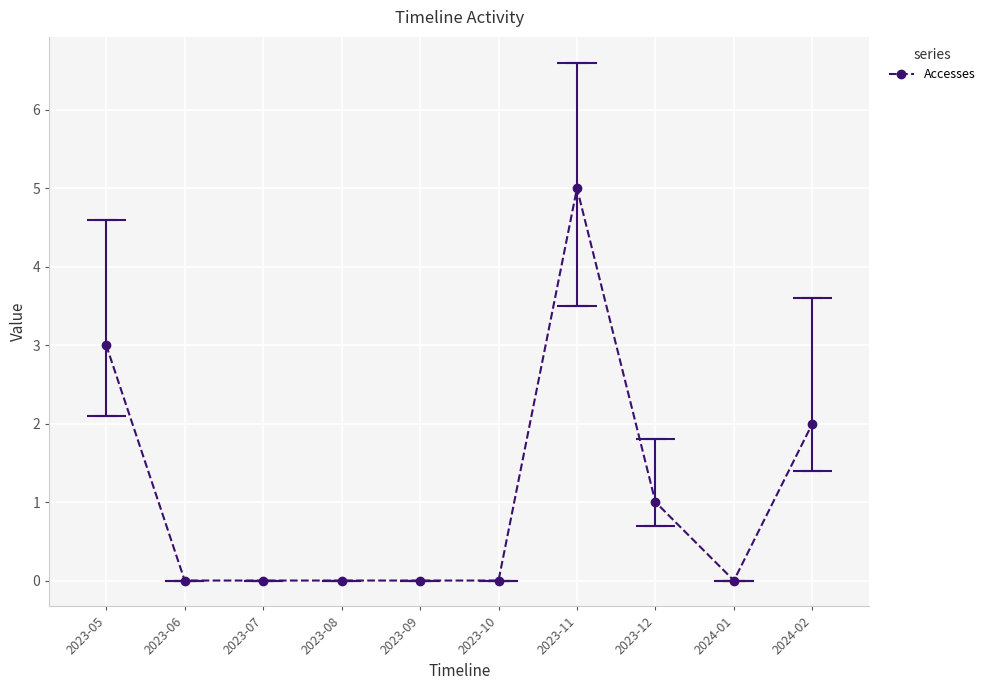

What is the greatest value displayed?

5